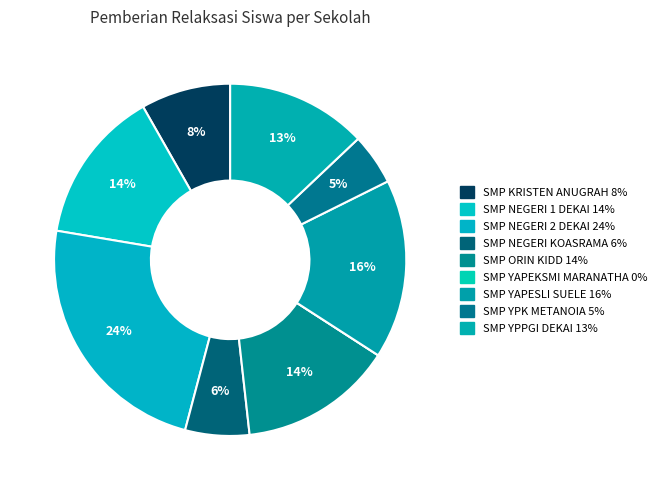

To the nearest percent, what is the difference between the largest and smallest slice percentages?

24%